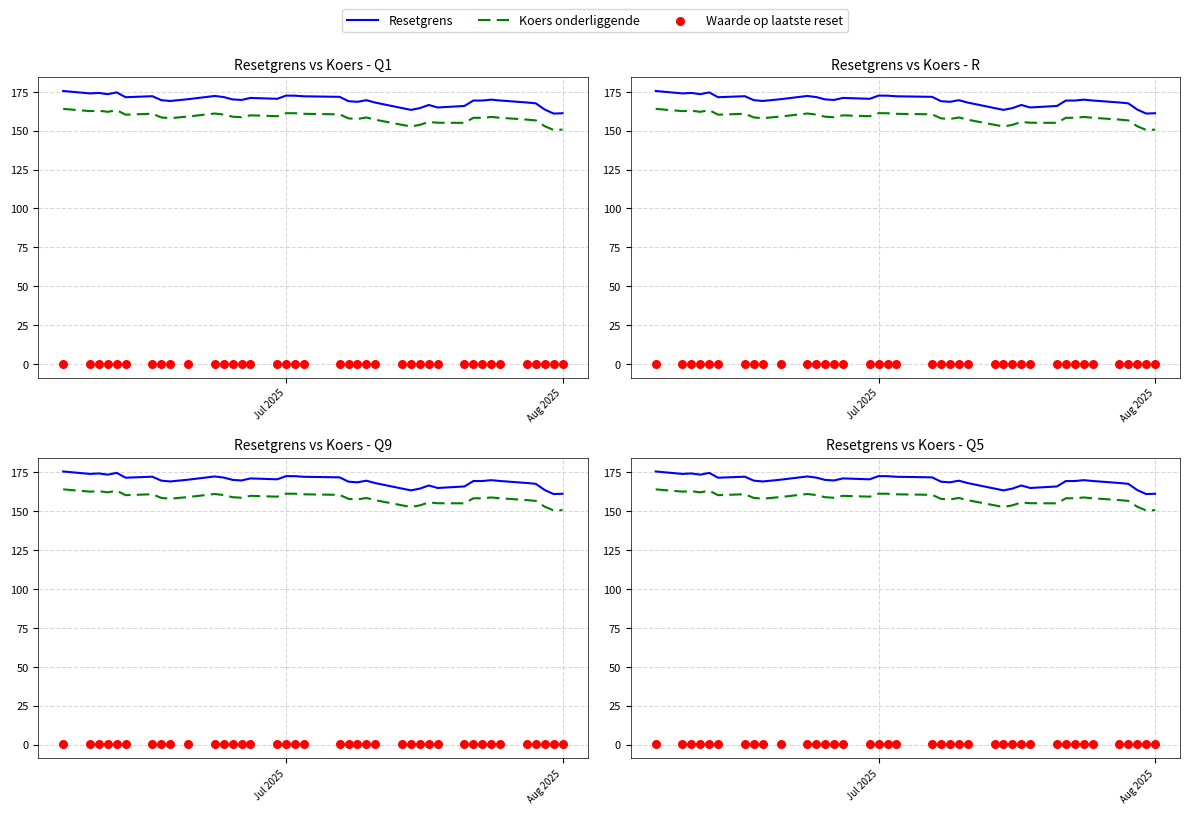

Which series reaches the maximum Y coordinate?

Resetgrens